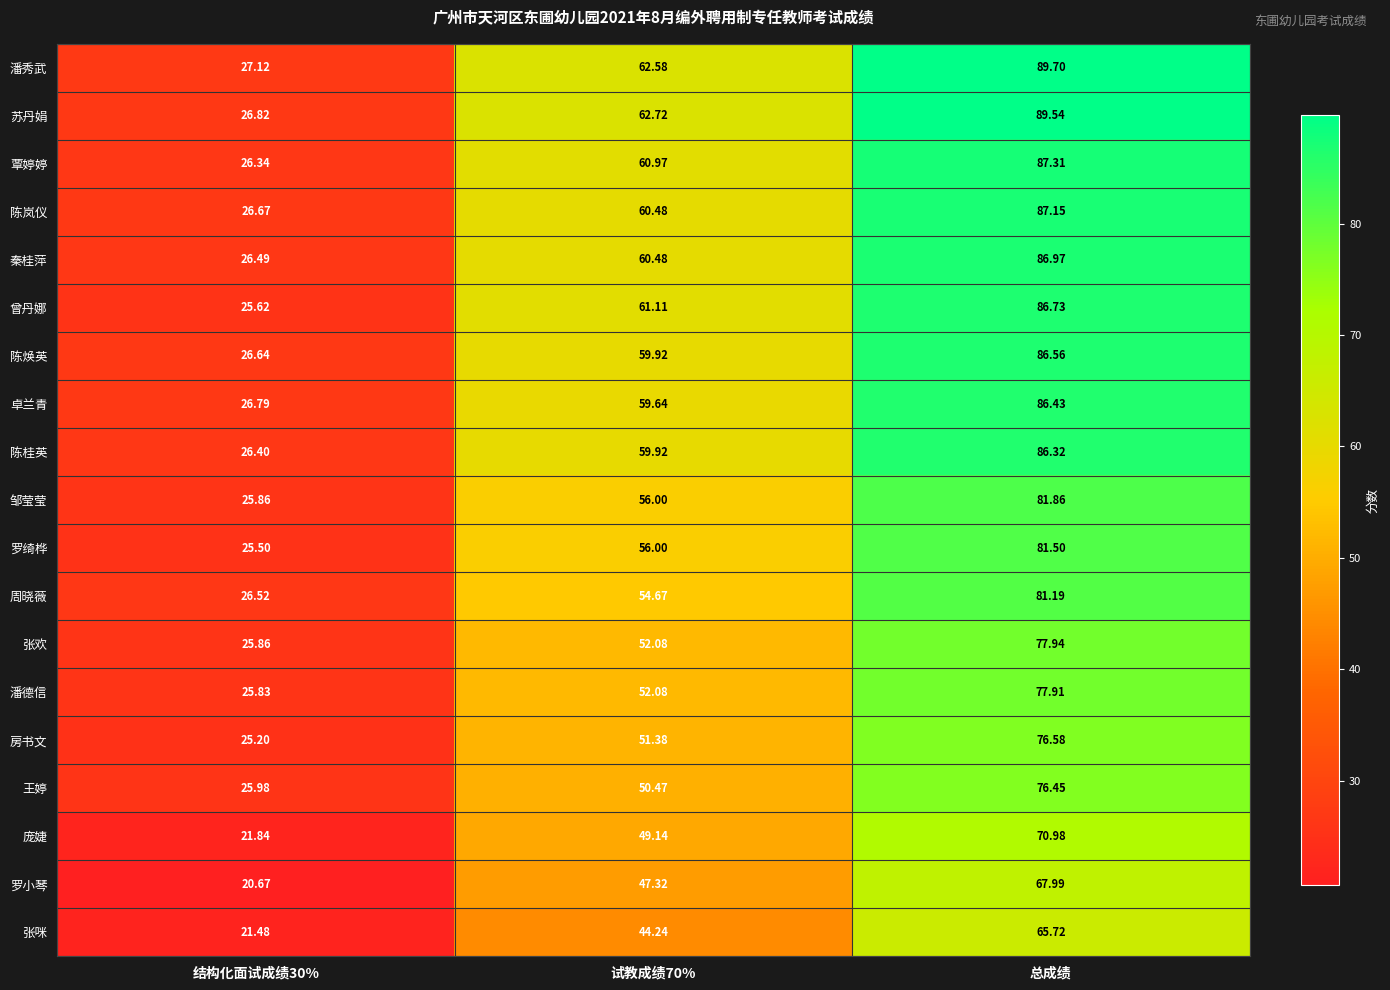

Between 试教成绩70% and 总成绩, which series saw the biggest shift?

潘秀武